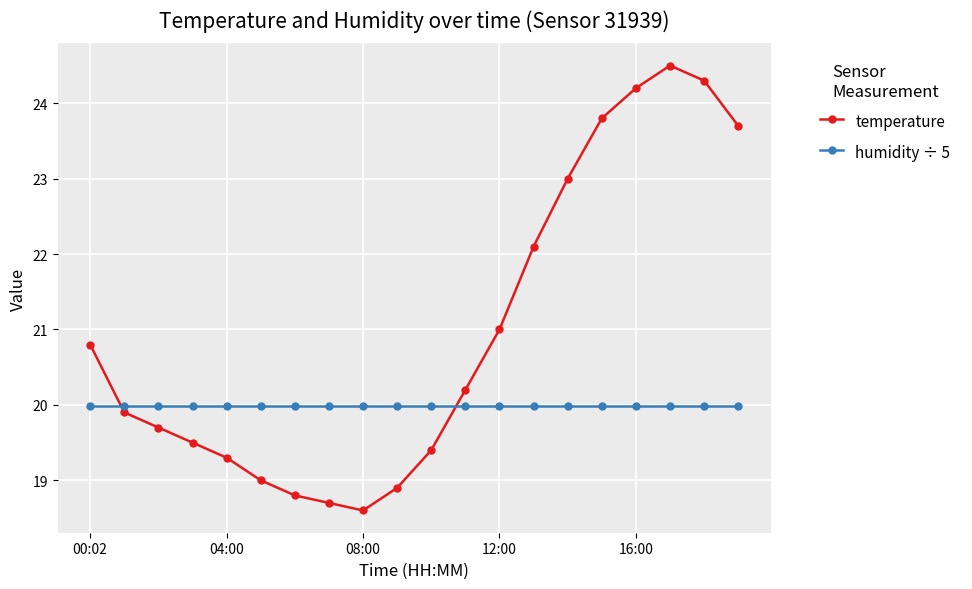

List the series in order of their peak value, highest first.

temperature, humidity ÷ 5